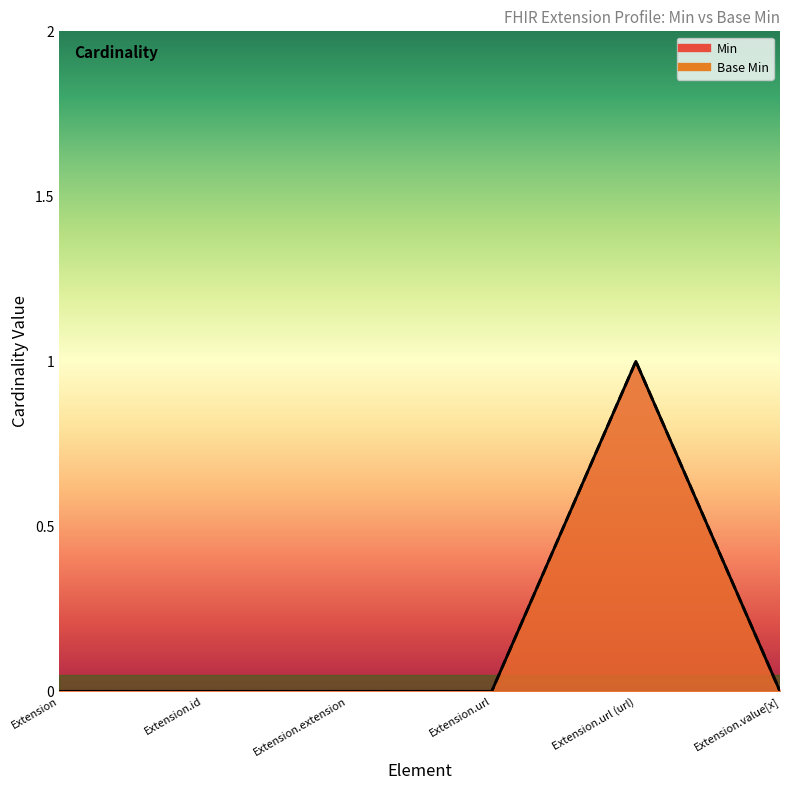

True or false: Base Min and Min intersect in this chart.

False